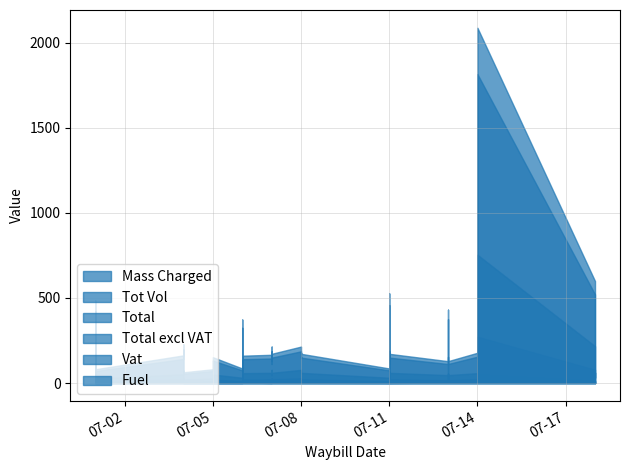

How many data points in Vat are above 22?

21